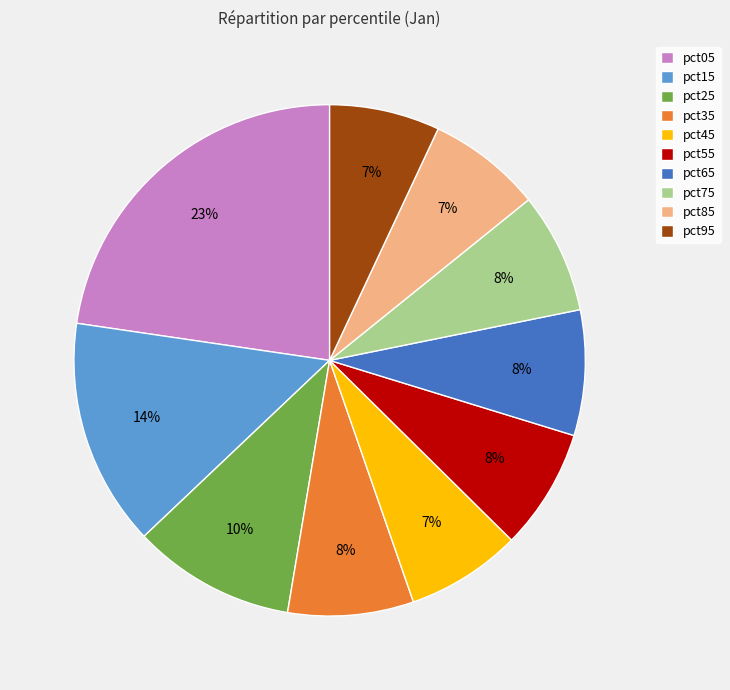

Which has a higher value, pct15 or pct95?

pct15